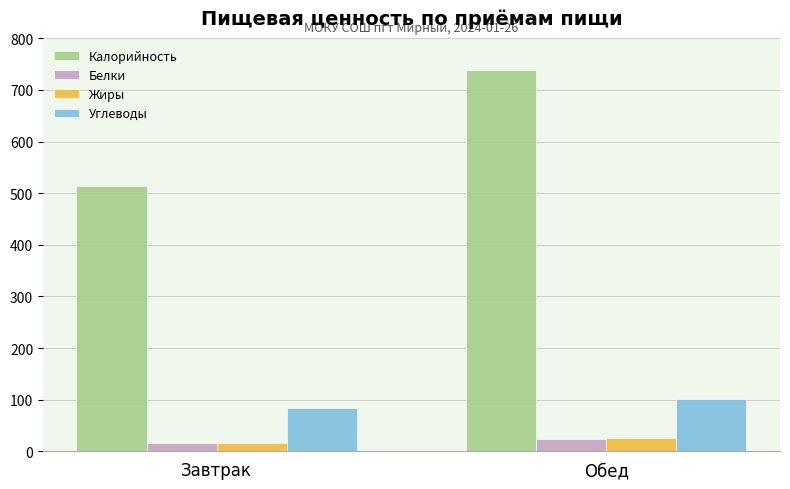

What is the approximate value of Жиры at Завтрак?

16.5